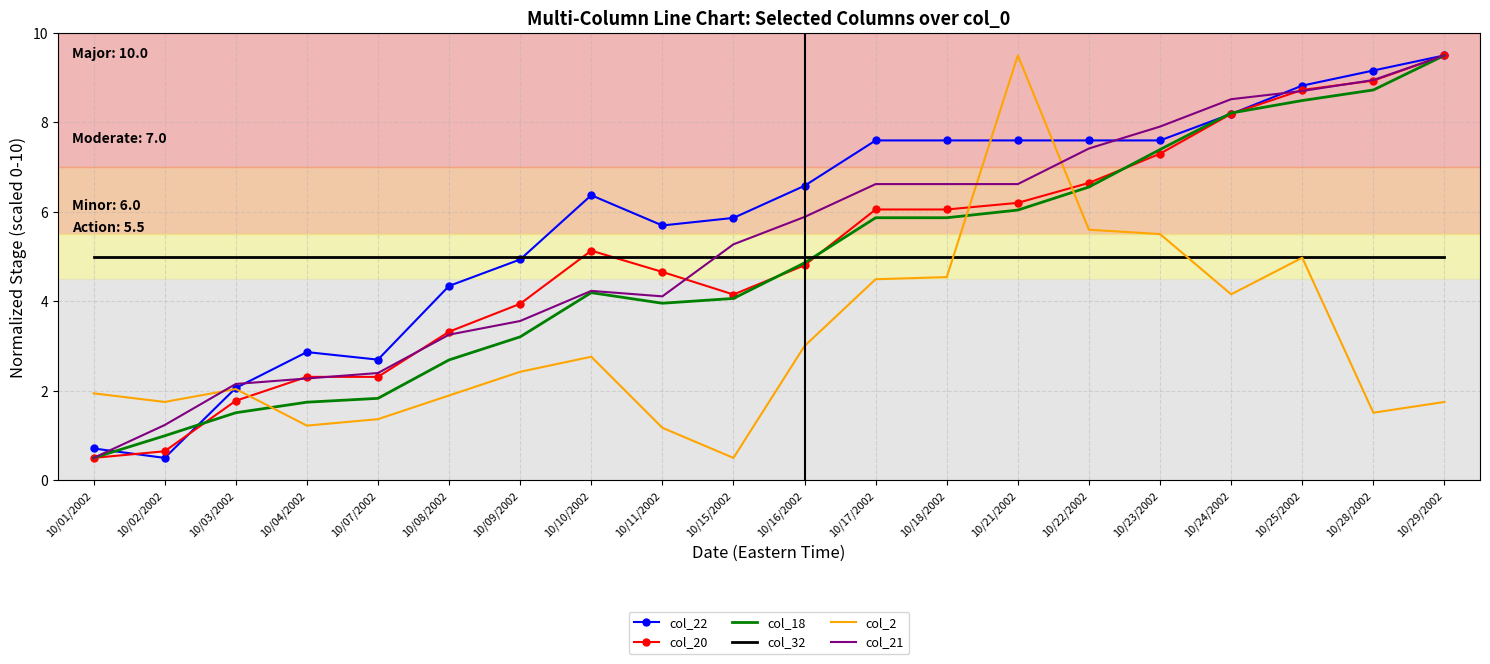

What is the maximum value shown in the chart?

9.5